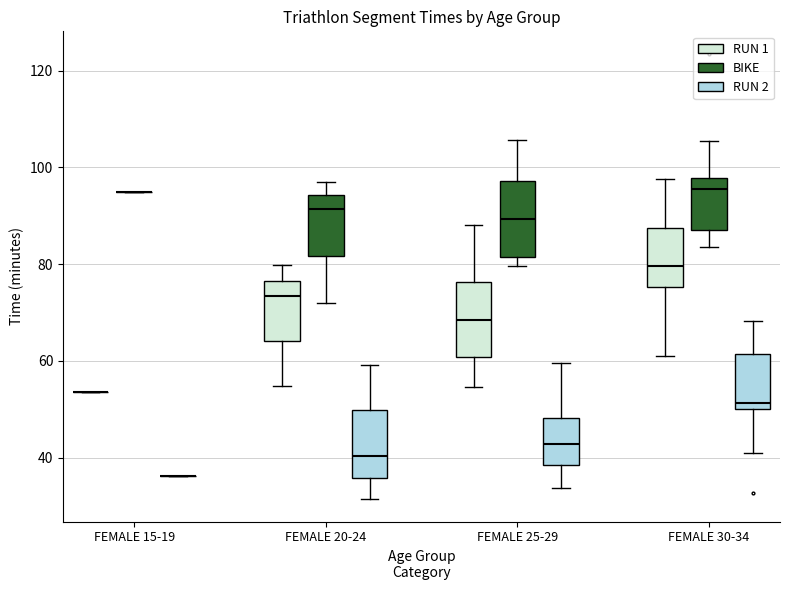

Reading left to right, read every box against the y-axis: the position of its median line, the range the box covers, and the ends of its whiskers. The values are not printed on the chart, so give them approximately, as read against the axis.

FEMALE 15-19 (RUN 1): box collapsed to a line at 54, whiskers 54 to 54
FEMALE 15-19 (BIKE): box collapsed to a line at 94, whiskers 94 to 94
FEMALE 15-19 (RUN 2): box collapsed to a line at 36, whiskers 36 to 36
FEMALE 20-24 (RUN 1): median 74, box 64 to 76, whiskers 54 to 80
FEMALE 20-24 (BIKE): median 92, box 82 to 94, whiskers 72 to 98
FEMALE 20-24 (RUN 2): median 40, box 36 to 50, whiskers 32 to 60
FEMALE 25-29 (RUN 1): median 68, box 60 to 76, whiskers 54 to 88
FEMALE 25-29 (BIKE): median 90, box 82 to 98, whiskers 80 to 106
FEMALE 25-29 (RUN 2): median 42, box 38 to 48, whiskers 34 to 60
FEMALE 30-34 (RUN 1): median 80, box 76 to 88, whiskers 60 to 98
FEMALE 30-34 (BIKE): median 96, box 88 to 98, whiskers 84 to 106
FEMALE 30-34 (RUN 2): median 52, box 50 to 62, whiskers 42 to 68